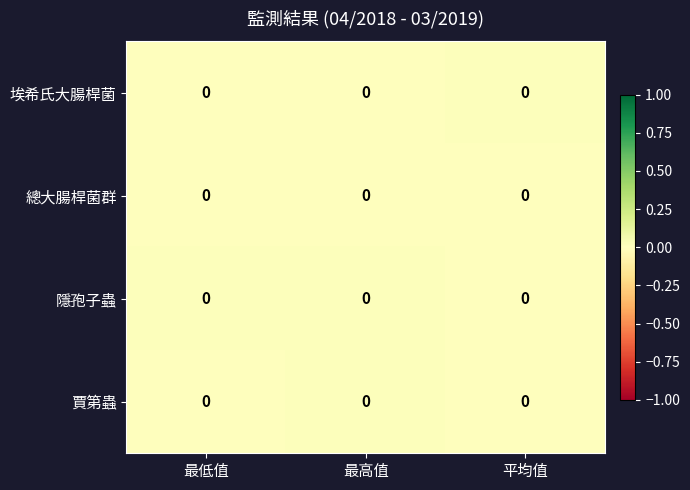

The row_0 series shows 0.0 at 平均值. True or false?

True